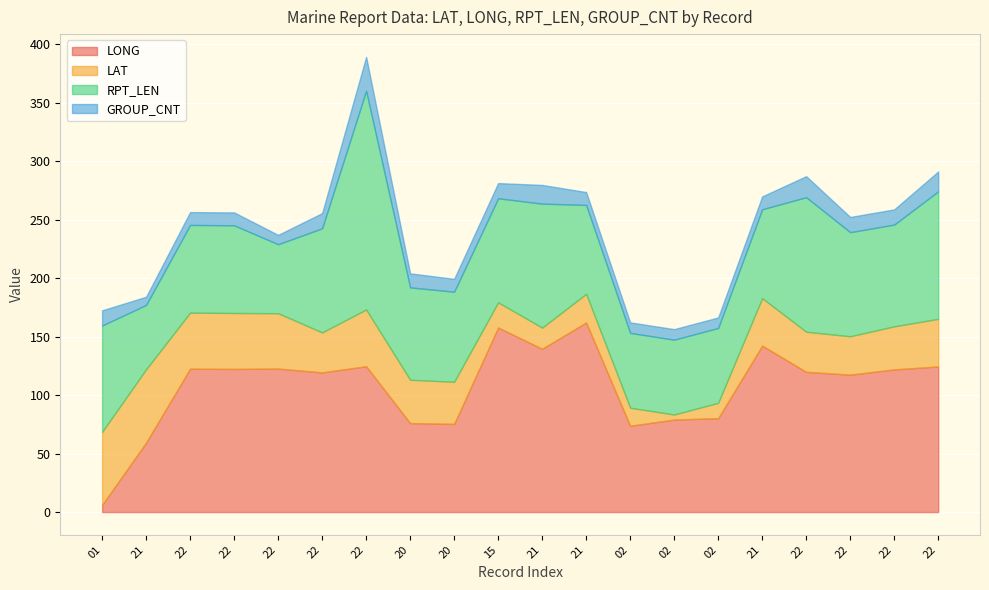

At which label does RPT_LEN first exceed 79?

01